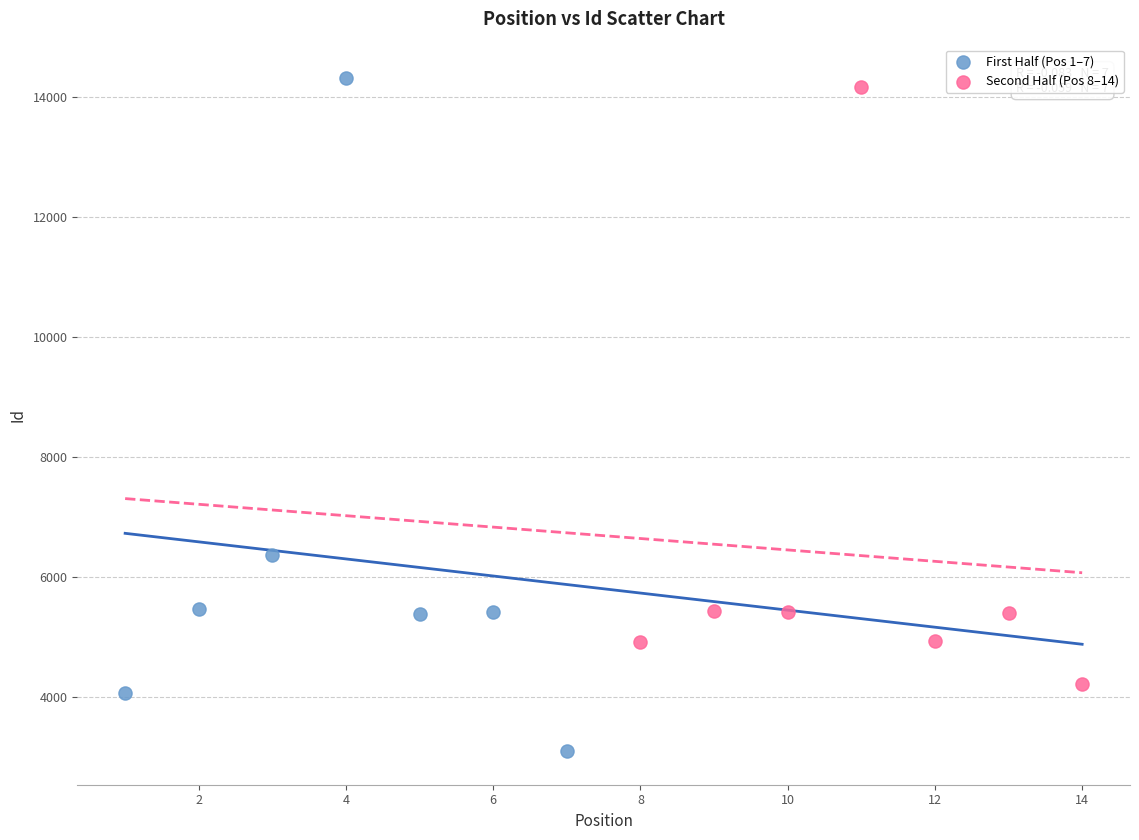

Which series has the largest Y range (max minus min)?

First Half (Pos 1–7)